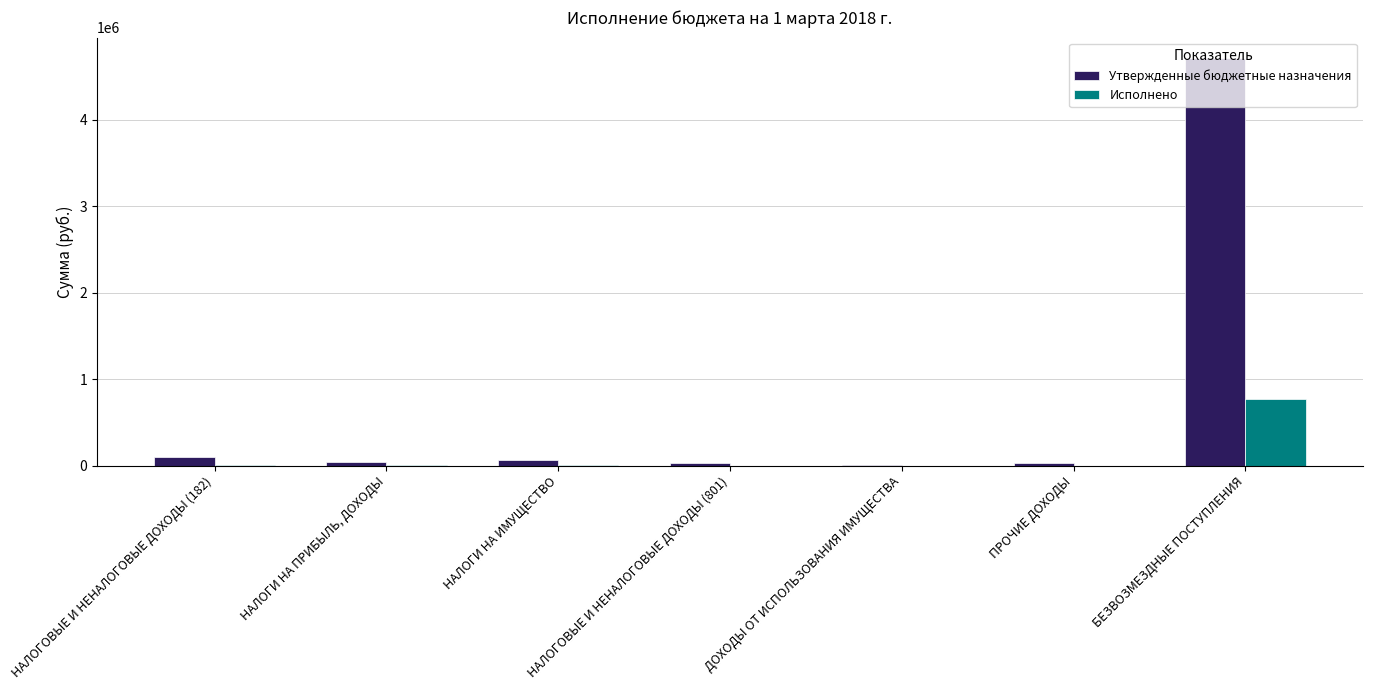

What is the greatest value displayed?

4711341.0